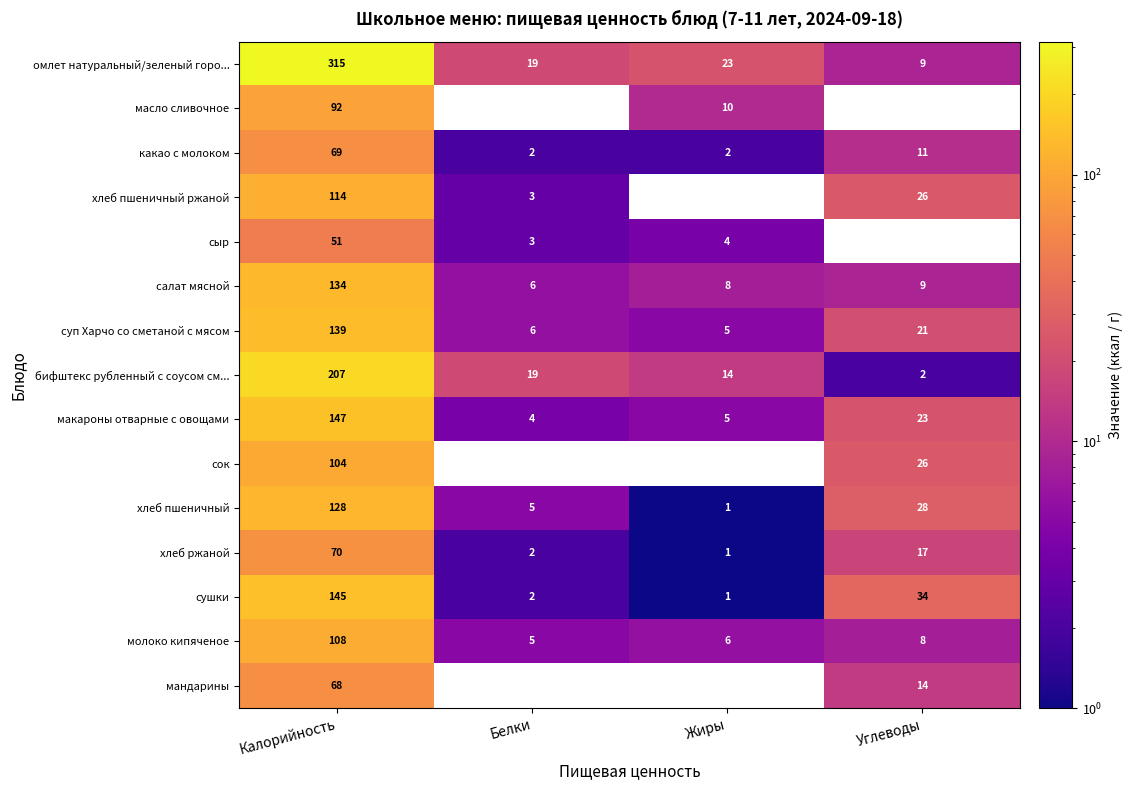

List the series in order of their peak value, lowest first.

сыр, мандарины, какао с молоком, хлеб ржаной, масло сливочное, сок, молоко кипяченое, хлеб пшеничный ржаной, хлеб пшеничный, салат мясной, суп Харчо со сметаной с мясом, сушки, макароны отварные с овощами, бифштекс рубленный с соусом см..., омлет натуральный/зеленый горо...